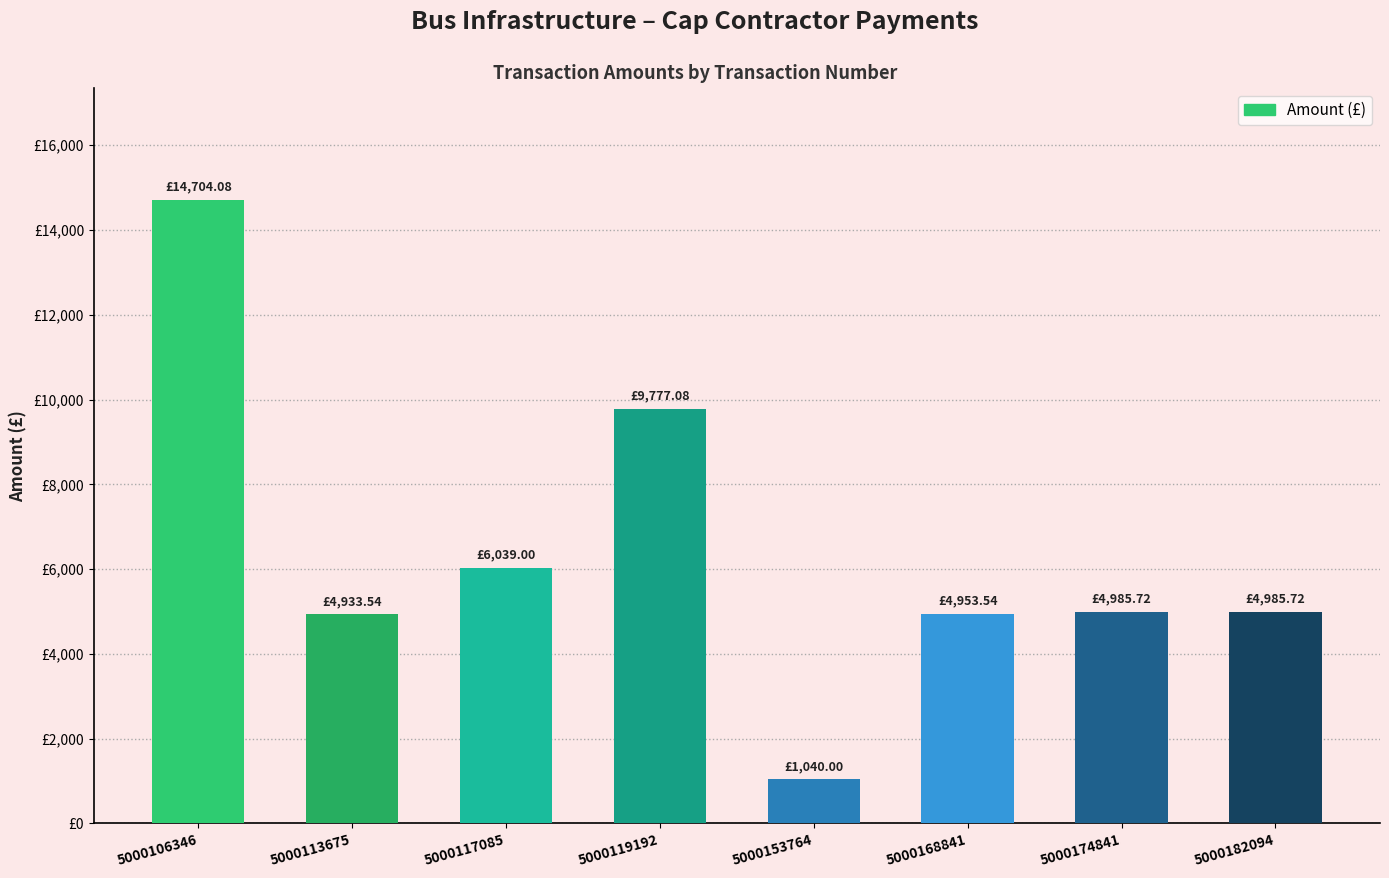

The value at 5000153764 is 1040.0. True or false?

True